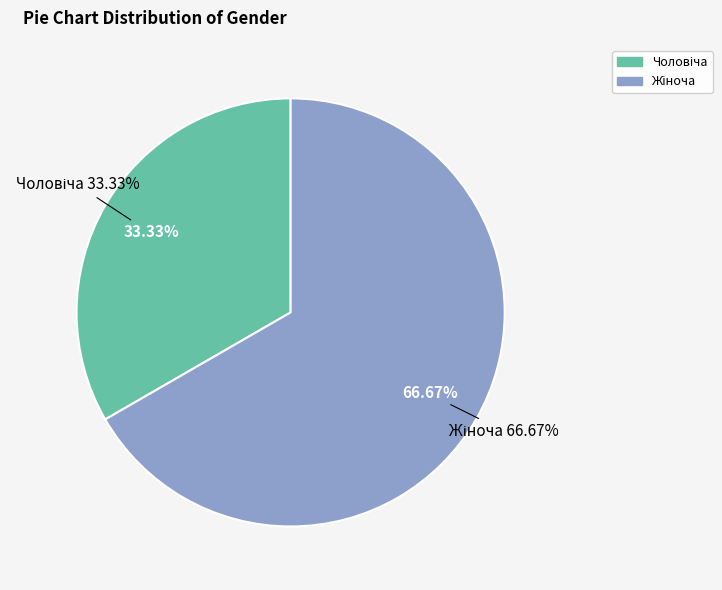

What percentage do Чоловіча and Жіноча together represent?

100.0%